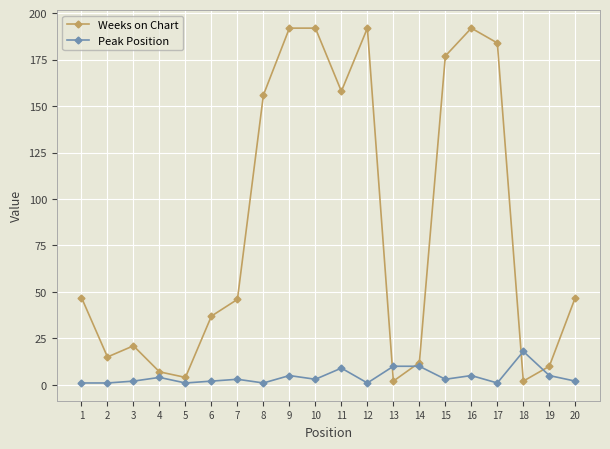

Rank the series by their maximum value, from lowest to highest.

Peak Position, Weeks on Chart